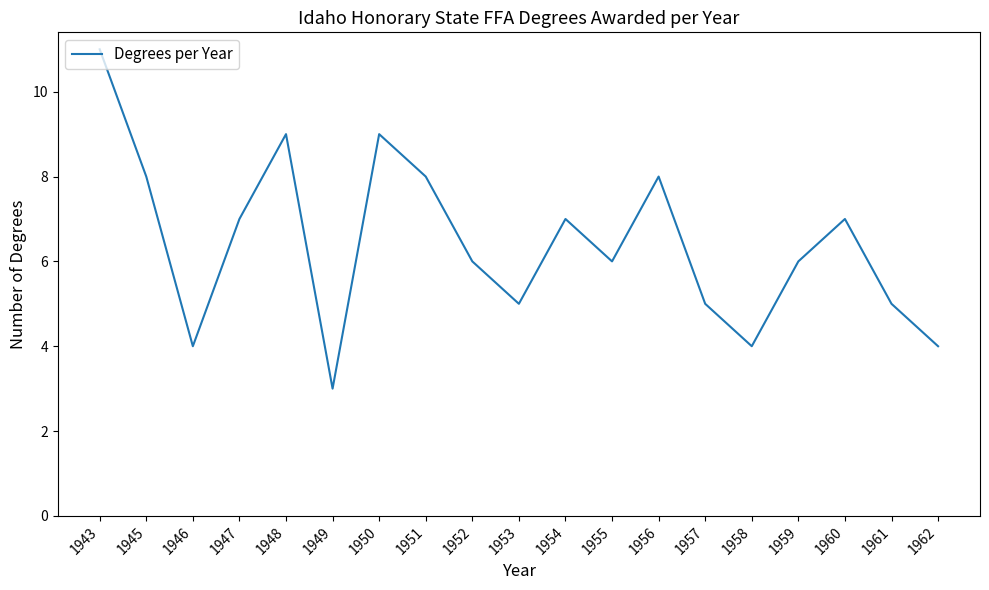

True or false: there are more than 0 points higher than both neighbors.

True